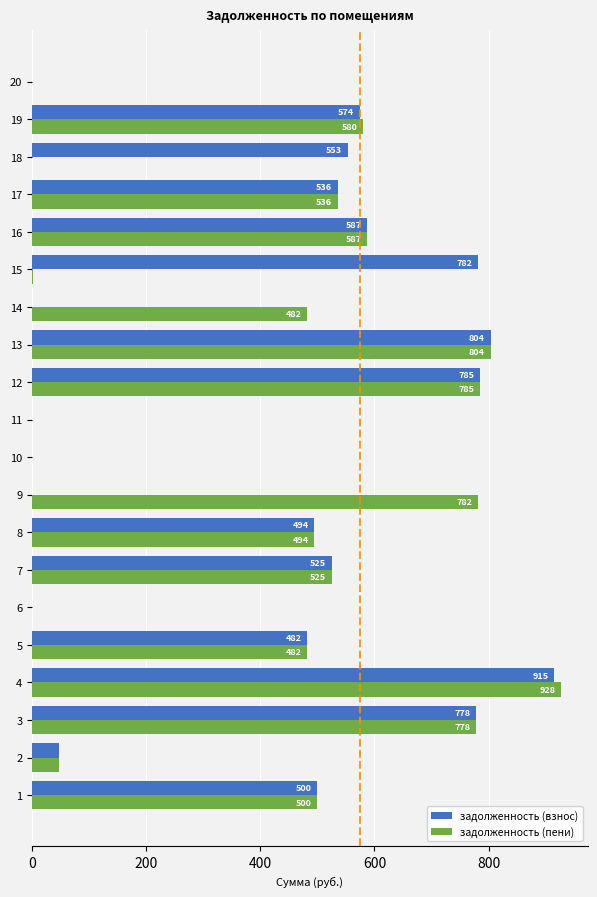

Between 1 and 19, which series saw the biggest shift?

задолженность (пени)